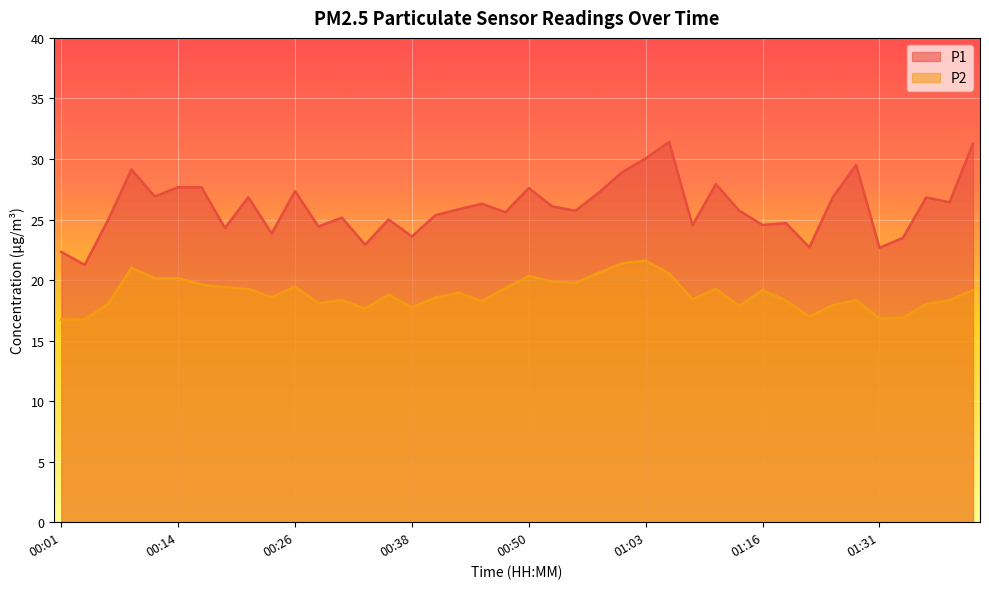

What is the label of the 4th point from the left?

00:09